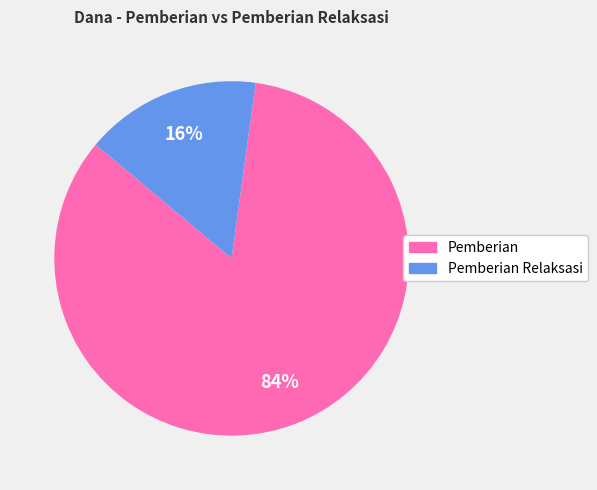

Does any single category account for the majority?

Yes